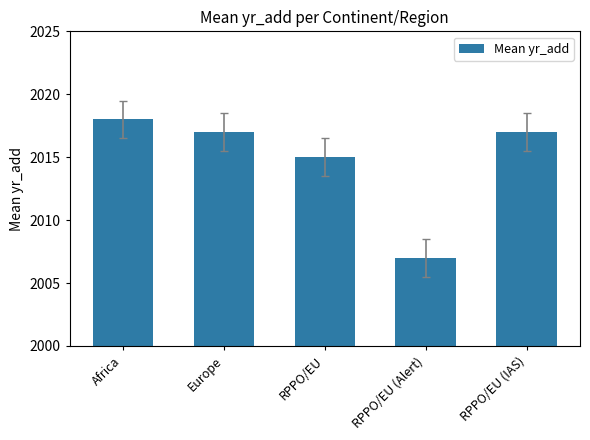

What is the average value?

2015